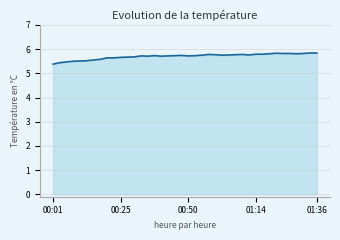

What is the minimum value shown in the chart?

5.4